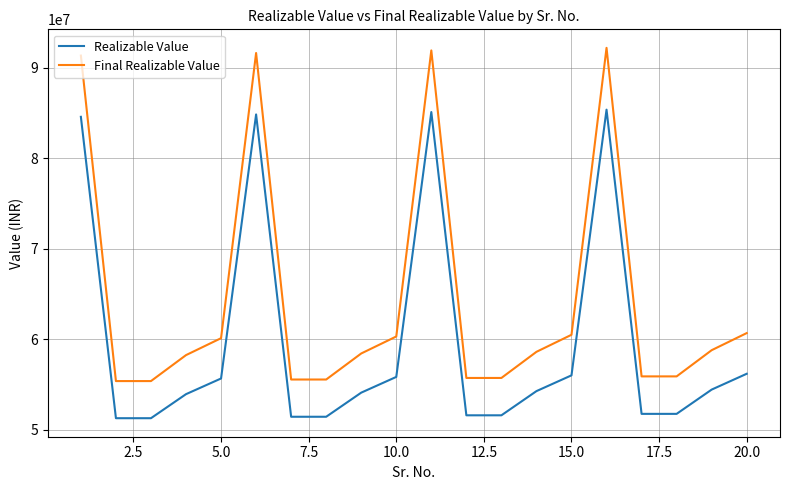

How many categories are shown in the chart?

20